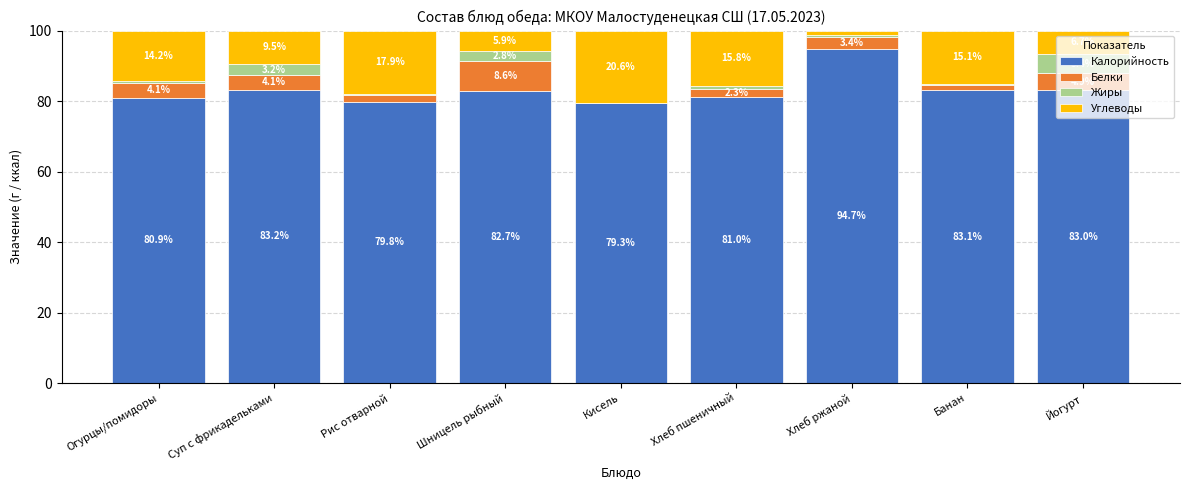

True or false: Калорийность has a value of 82.7 at Шницель рыбный.

True